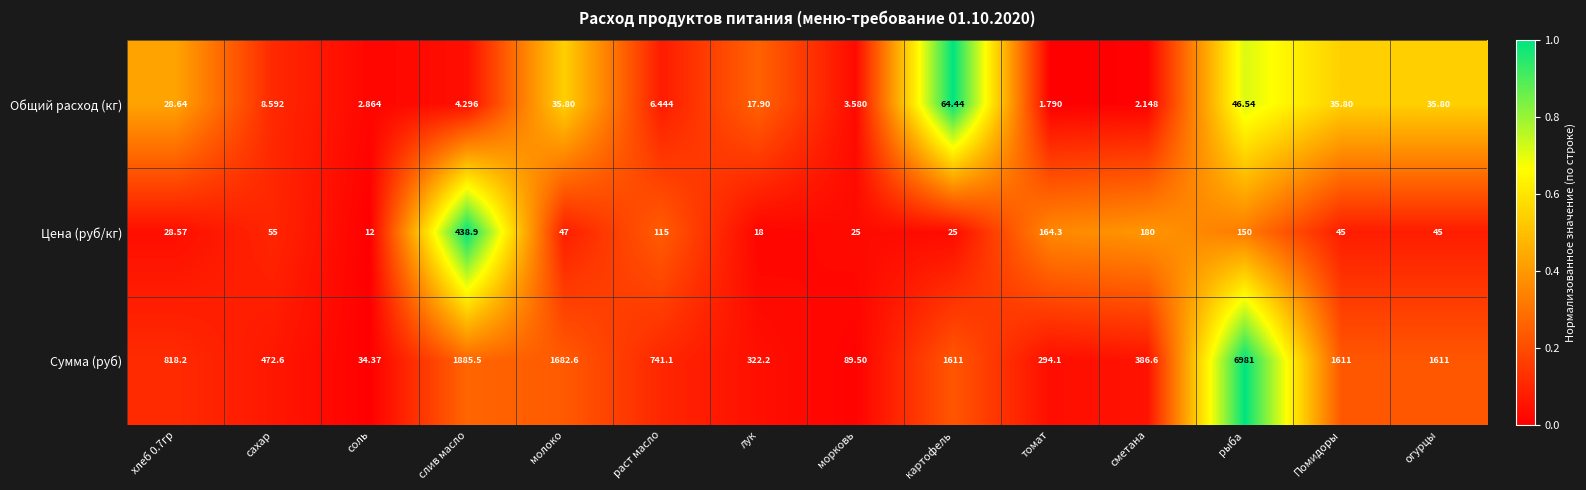

At which label is Сумма (руб) closest to 3507?

слив масло